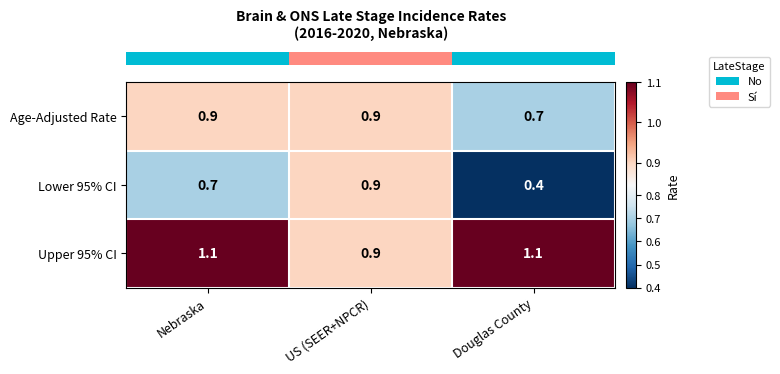

Reading left to right, extract all data points from this chart.

Age-Adjusted Rate: Nebraska=0.9	US (SEER+NPCR)=0.9	Douglas County=0.7
Lower 95% CI: Nebraska=0.7	US (SEER+NPCR)=0.9	Douglas County=0.4
Upper 95% CI: Nebraska=1.1	US (SEER+NPCR)=0.9	Douglas County=1.1